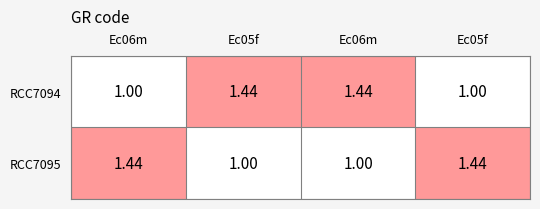

At which category is the sum across all series the highest?

Ec06m